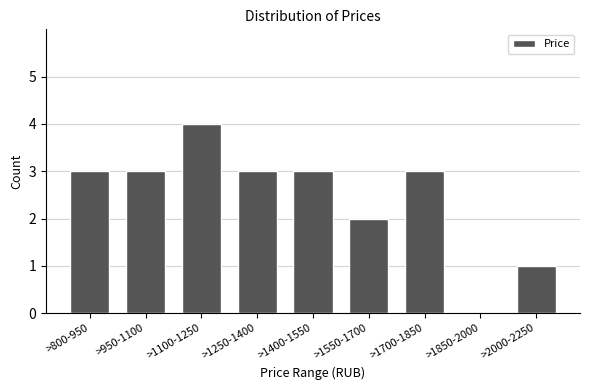

What is the change in value from >1100-1250 to >2000-2250?

-3